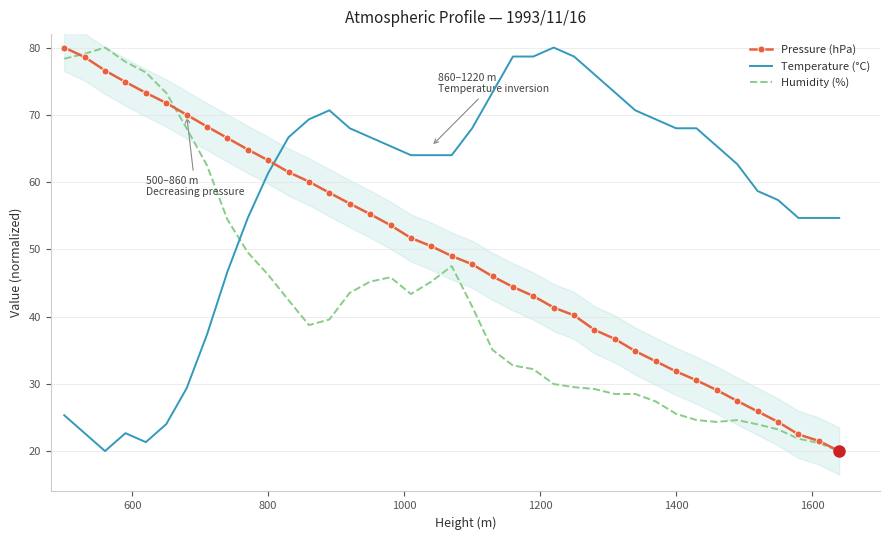

What is the maximum value for Temperature (°C)?

80.0